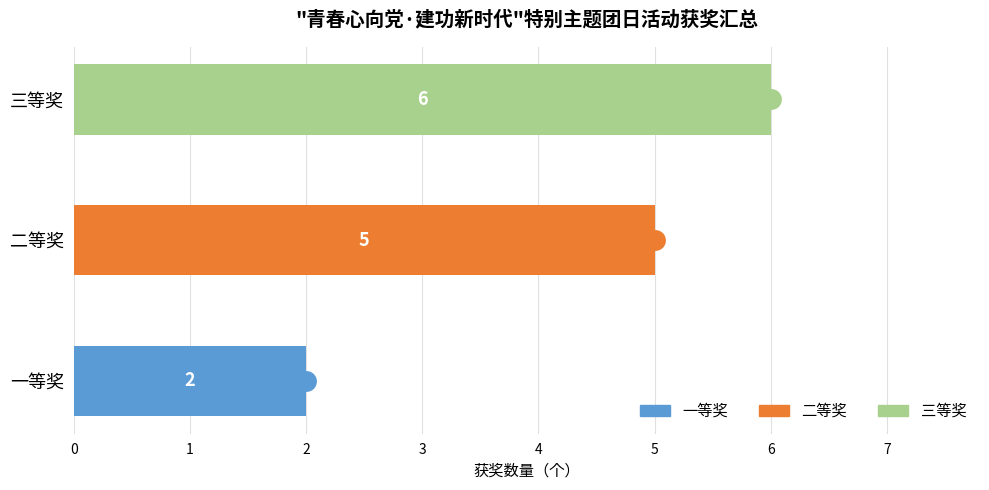

What is the difference between the values at 二等奖 and 三等奖?

1